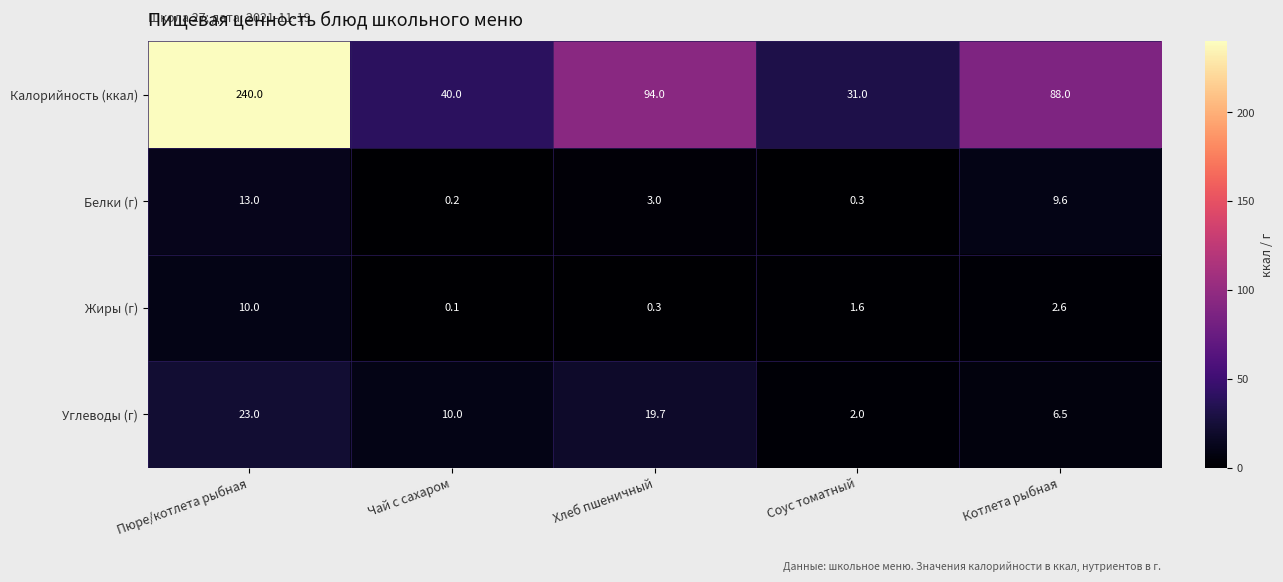

Where is Калорийность (ккал) nearest to the value 135?

Хлеб пшеничный